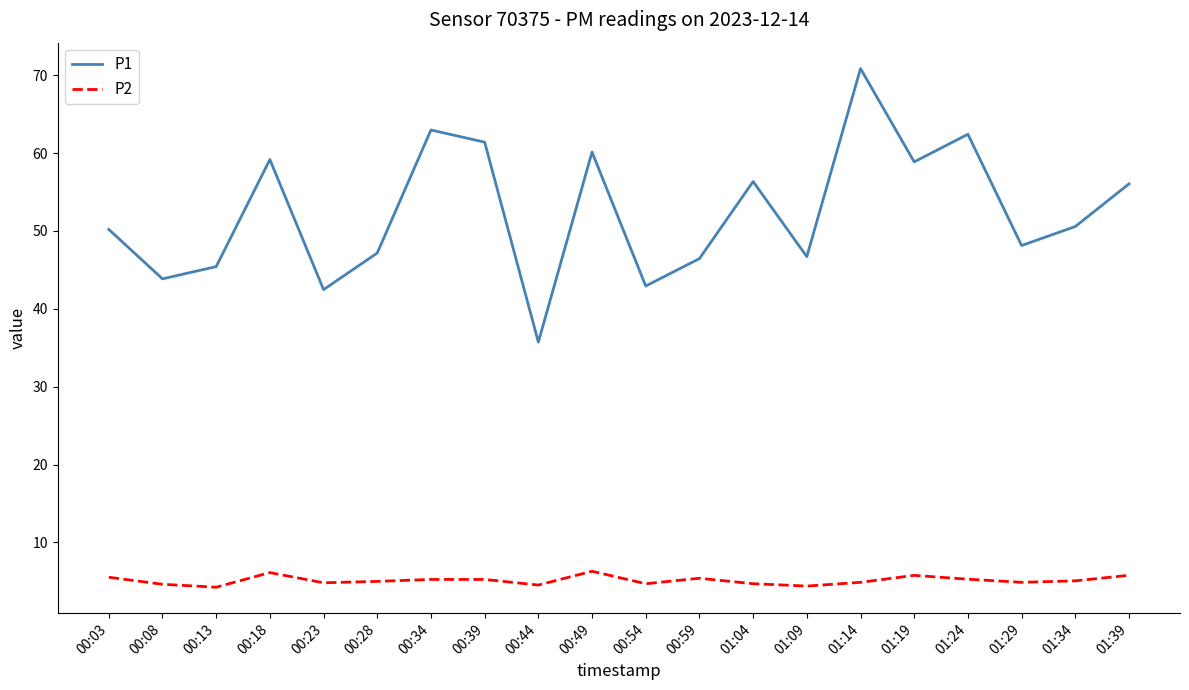

At which category does the chart reach its peak across all series?

01:14